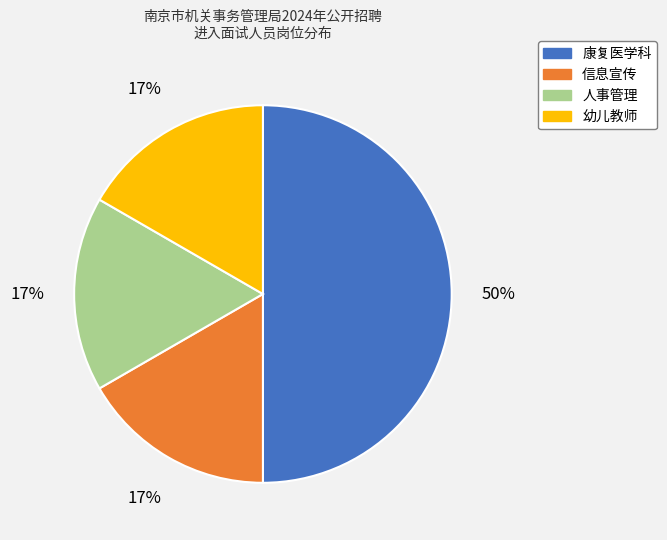

Between 康复医学科 and 人事管理, which is larger?

康复医学科